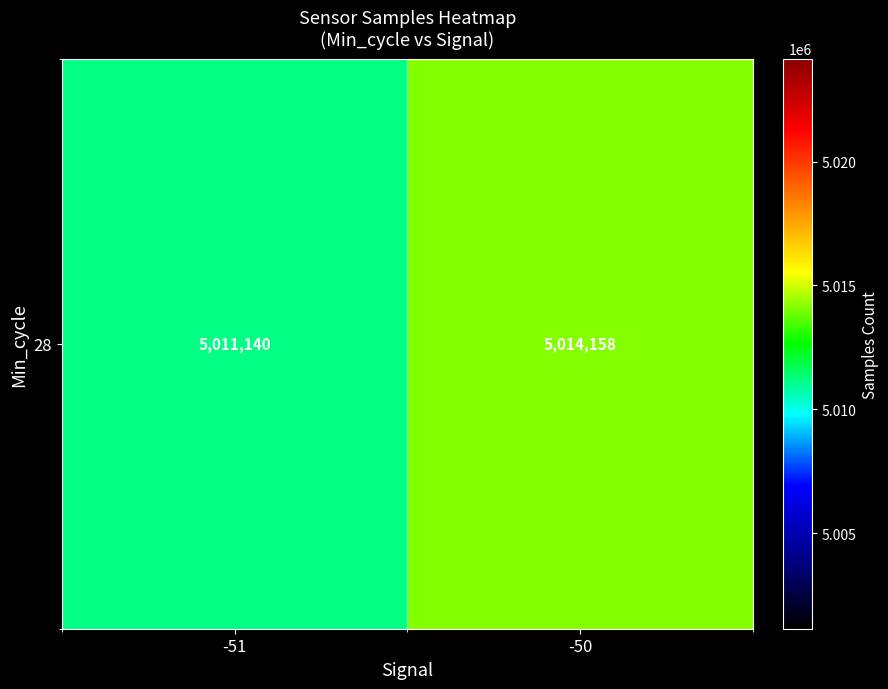

Reading left to right, transcribe all the data shown in this chart.

5011140.5	5014157.7